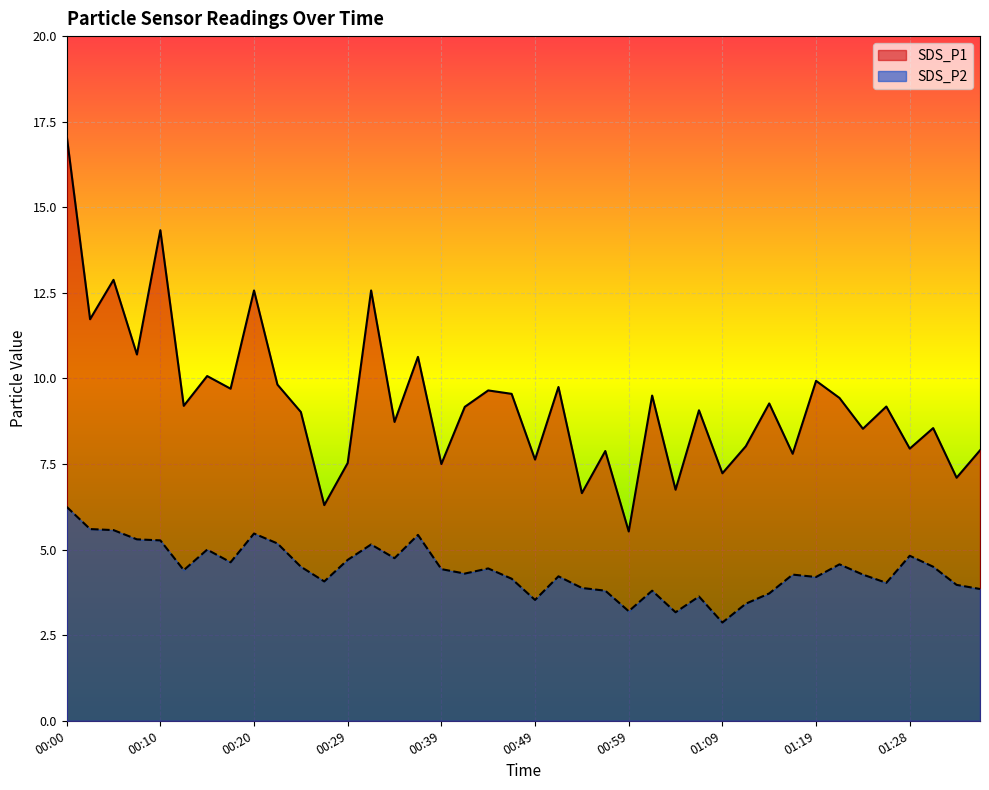

At which category does SDS_P1 reach its first local valley?

00:03